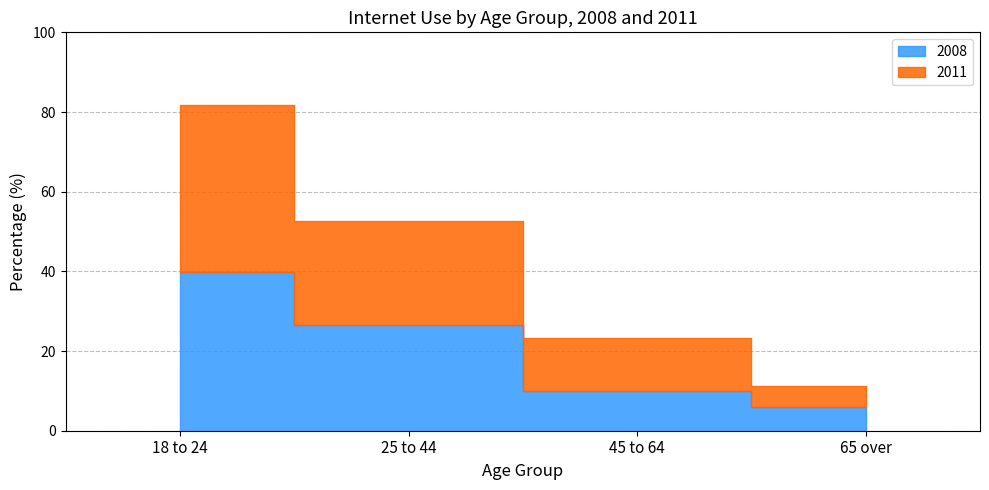

Which series has the largest total across all categories?

2011